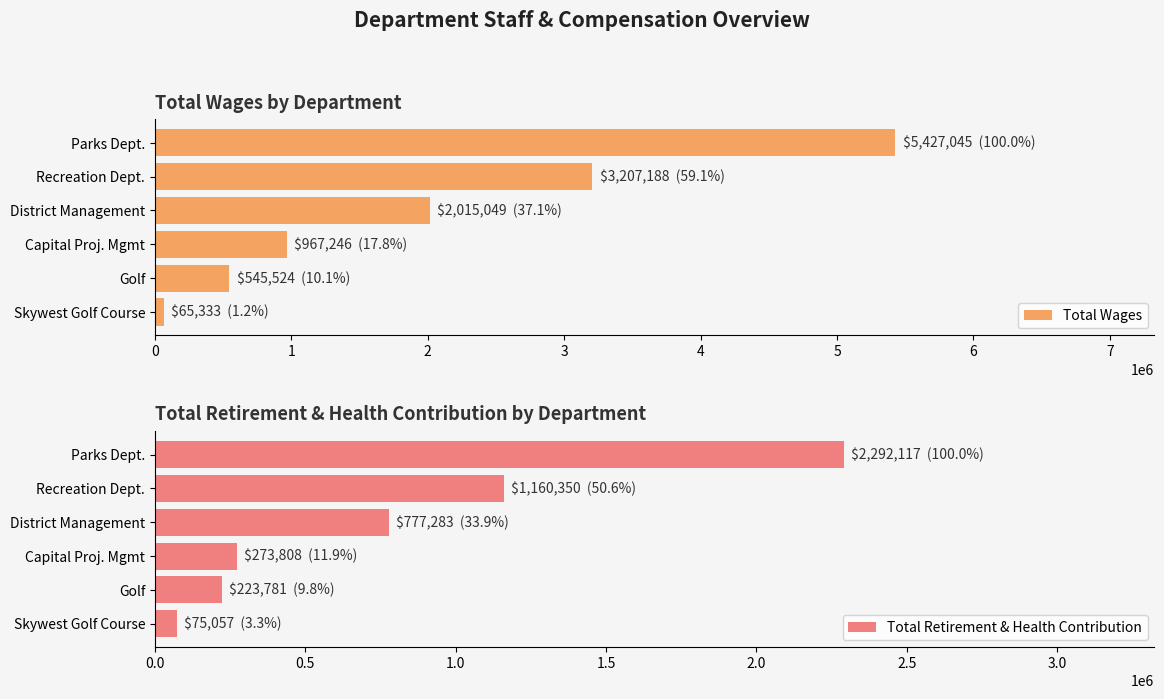

At how many categories does at least one series exceed 1151915?

3